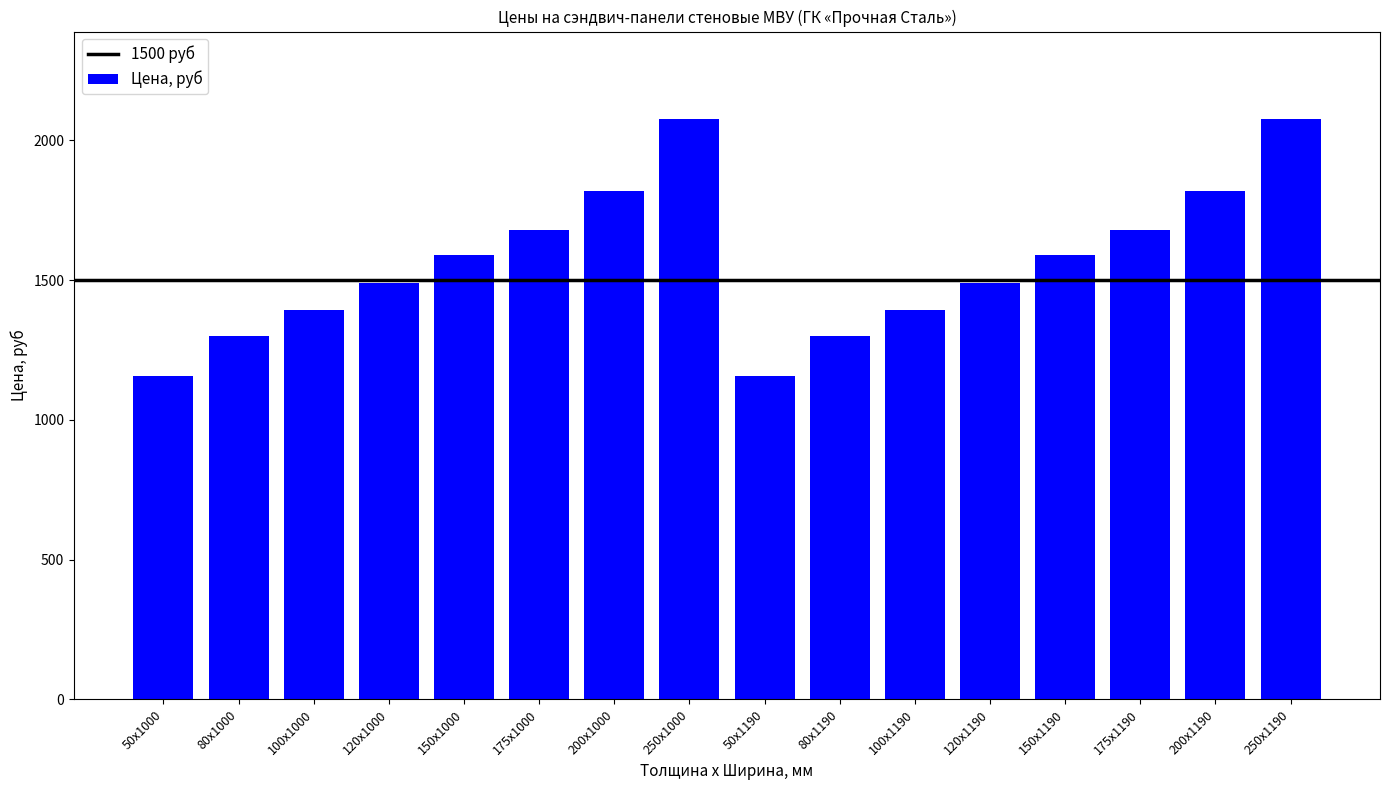

Reading left to right, extract all data points from this chart.

50x1000=1157	80x1000=1301	100x1000=1392	120x1000=1489	150x1000=1591	175x1000=1681	200x1000=1821	250x1000=2078	50x1190=1157	80x1190=1301	100x1190=1392	120x1190=1489	150x1190=1591	175x1190=1681	200x1190=1821	250x1190=2078